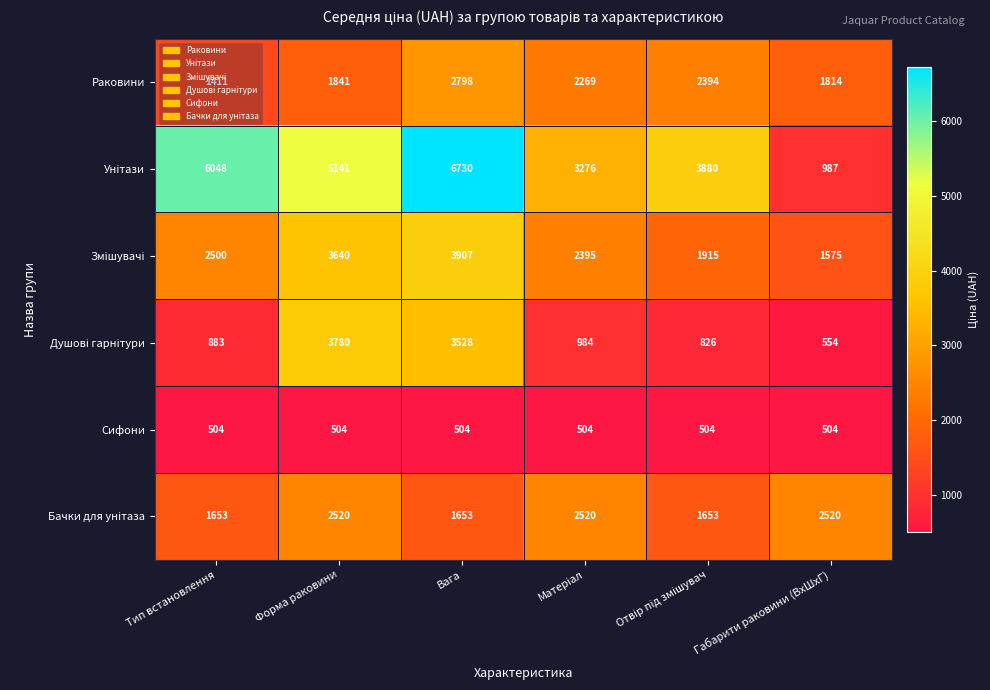

The Сифони series shows 504 at Тип встановлення. True or false?

True